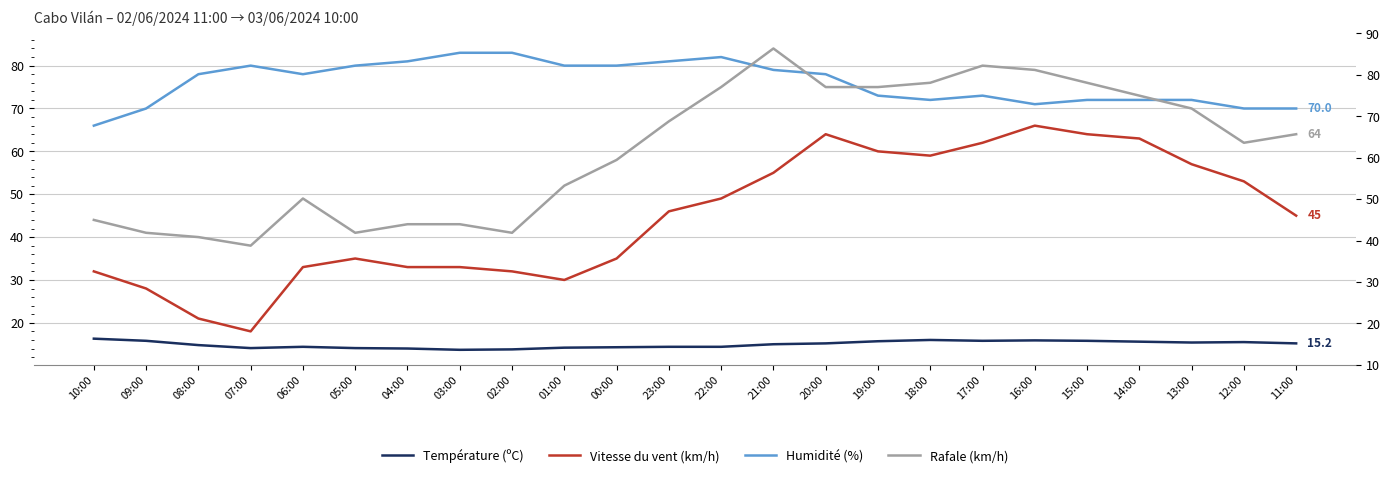

True or false: Rafale (km/h) and Température (ºC) intersect in this chart.

False